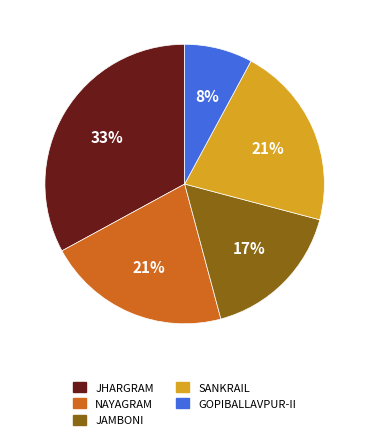

Which has a higher value, JAMBONI or JHARGRAM?

JHARGRAM